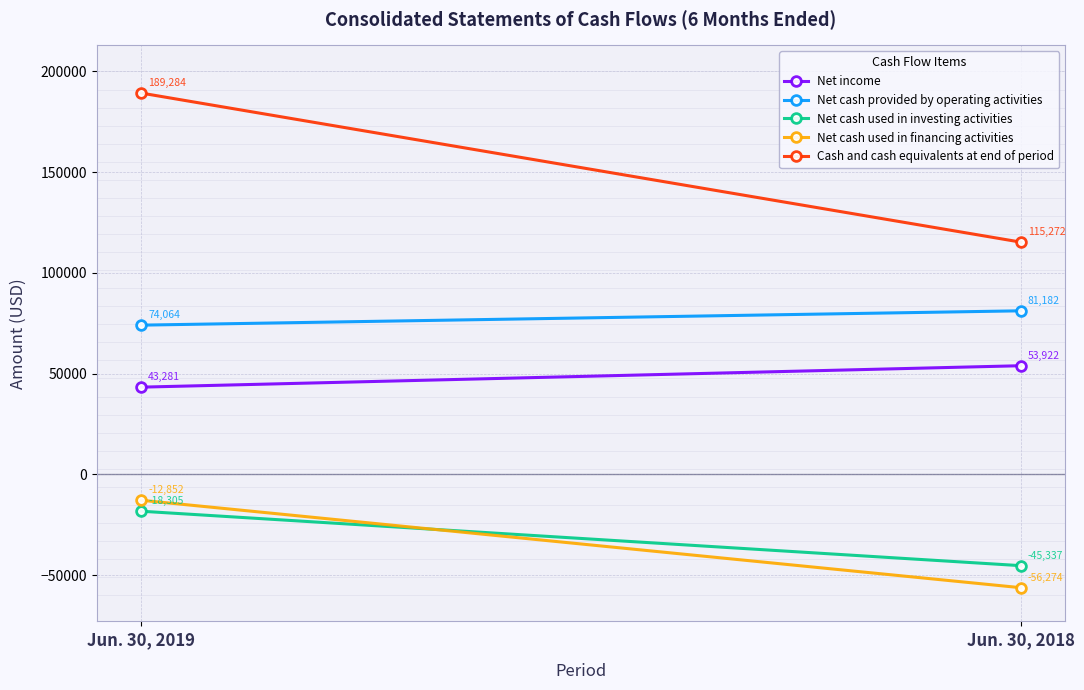

Which category has the lowest value in the Net cash used in investing activities series?

Jun. 30, 2018